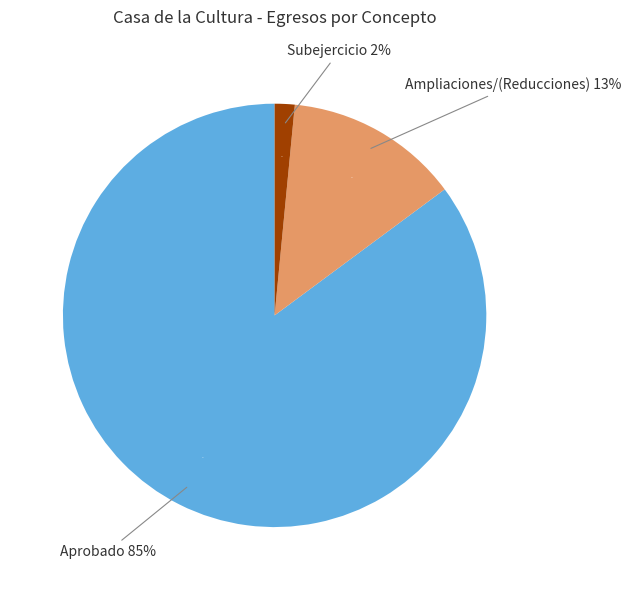

Does Subejercicio represent more than half of the total?

No